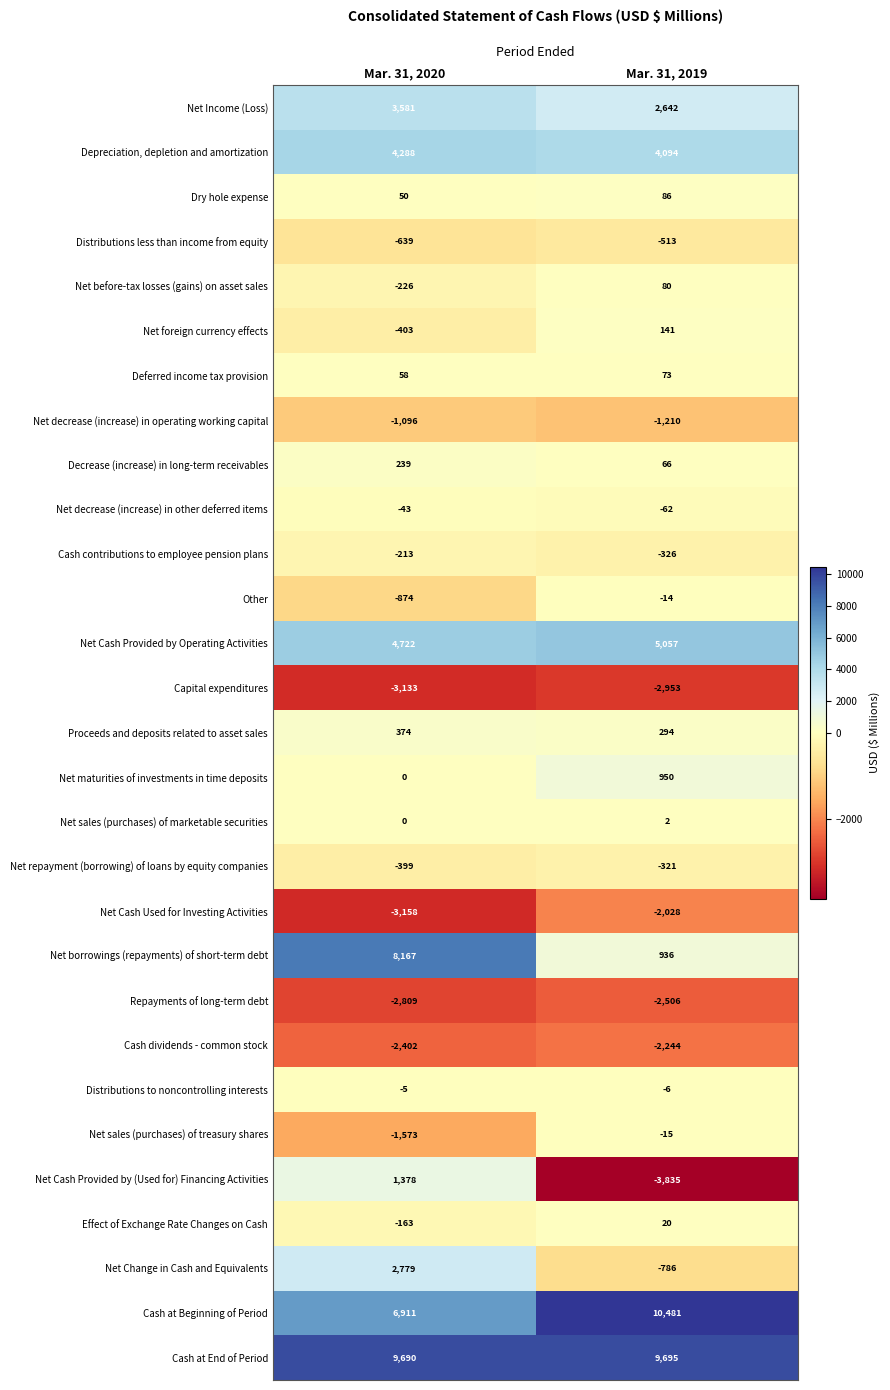

Count the number of categories in the chart.

2